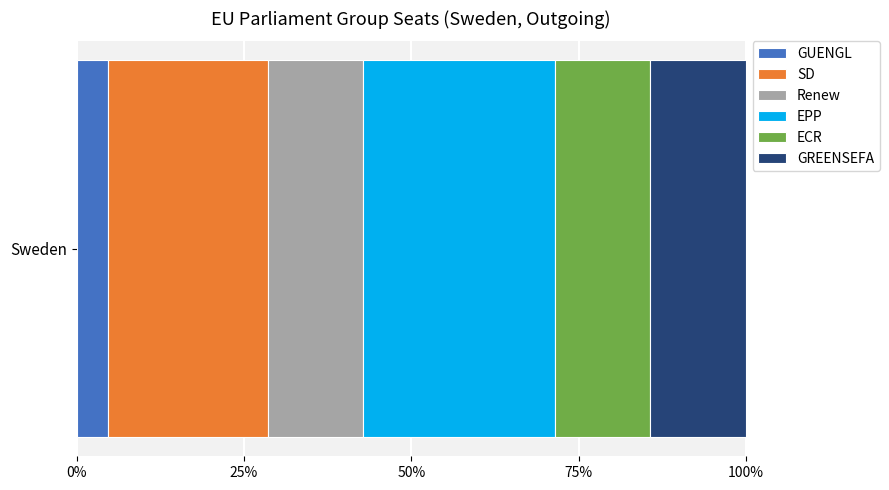

Read the GUENGL value at Sweden.

4.8